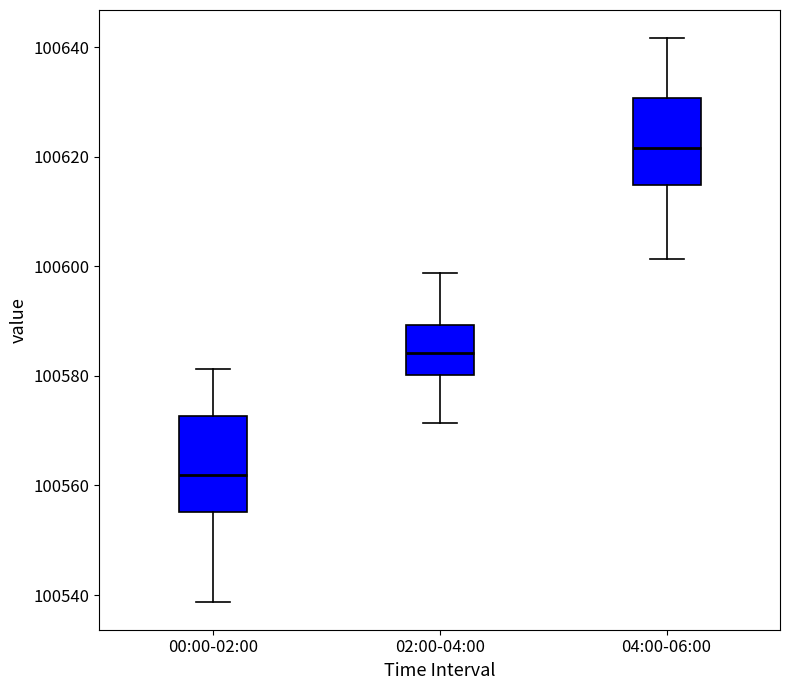

Reading left to right, read every box against the y-axis: the position of its median line, the range the box covers, and the ends of its whiskers. The values are not printed on the chart, so give them approximately, as read against the axis.

00:00-02:00: median 100562, box 100556 to 100572, whiskers 100538 to 100582
02:00-04:00: median 100584, box 100580 to 100590, whiskers 100572 to 100598
04:00-06:00: median 100622, box 100614 to 100630, whiskers 100602 to 100642